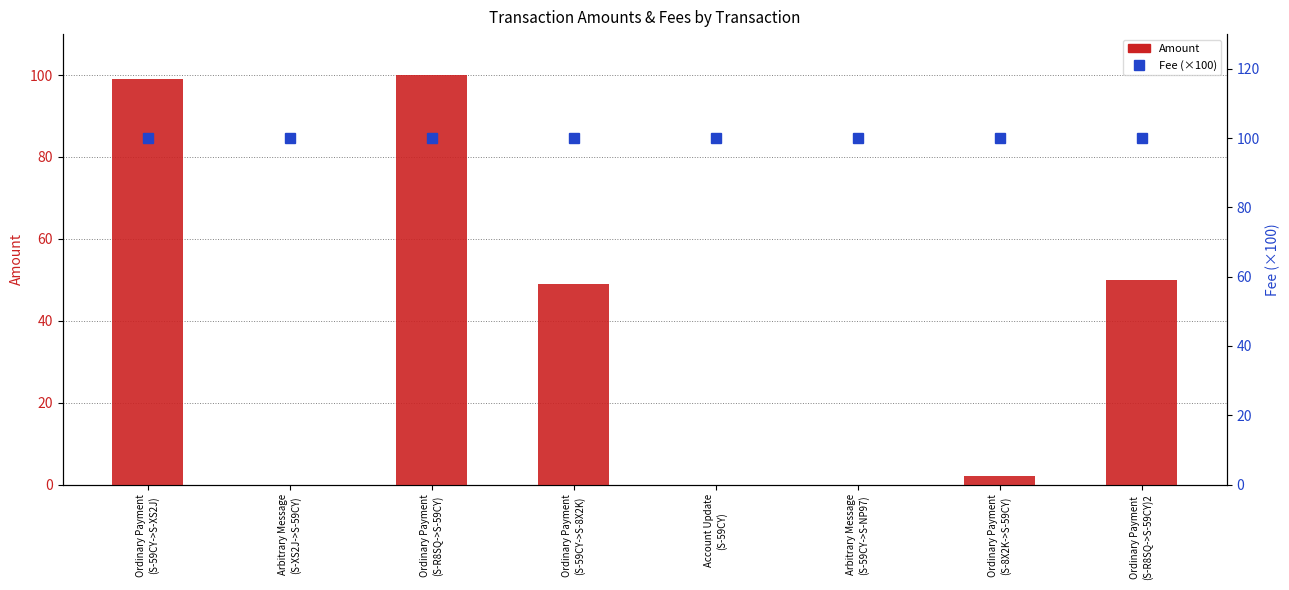

What is the label of the 8th bar from the left?

Ordinary Payment
(S-R8SQ->S-59CY)2